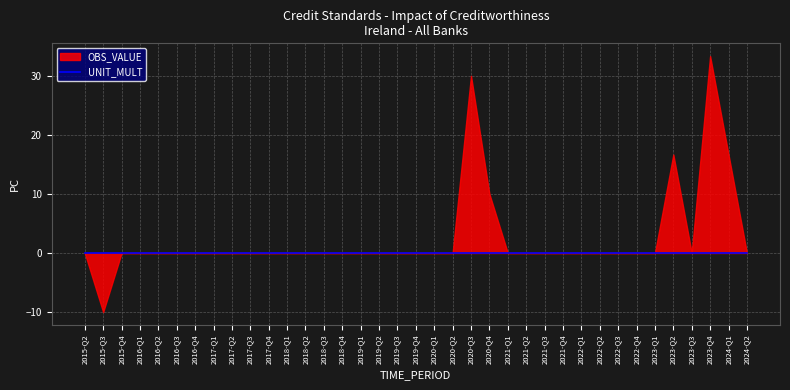

What is the lowest value of the OBS_VALUE series?

-10.0